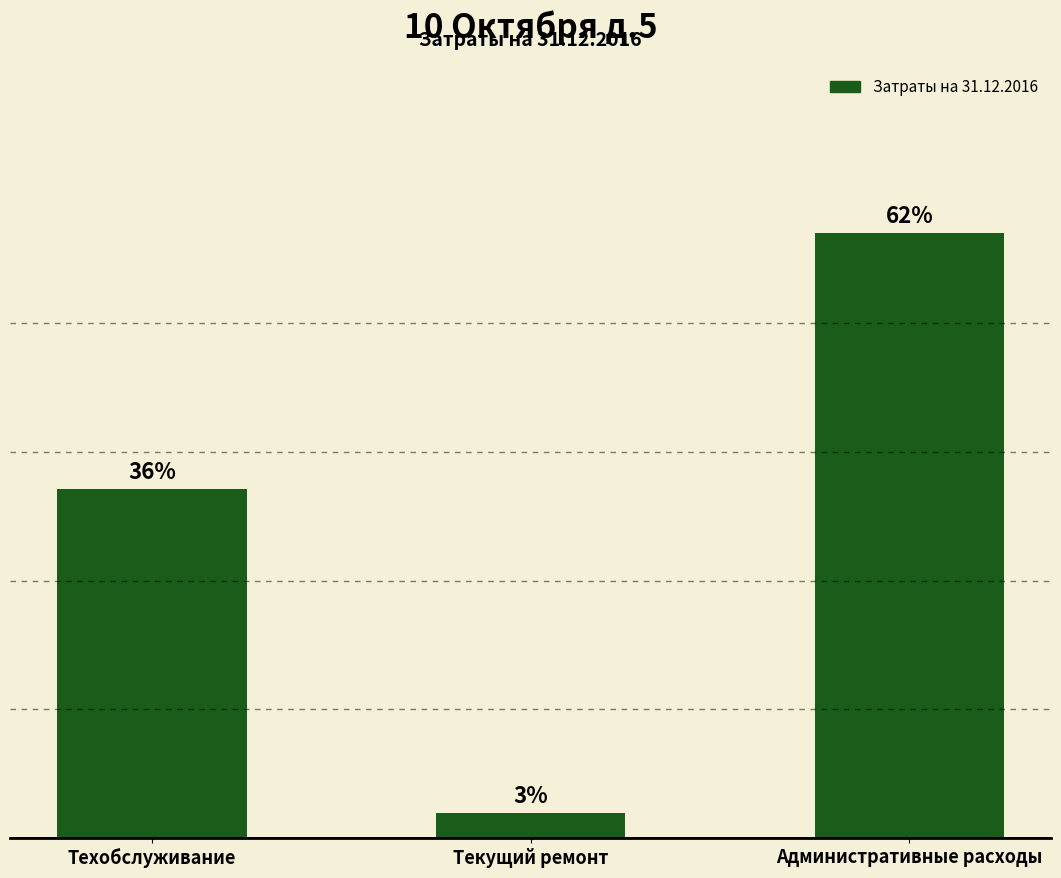

What is the change in value from Техобслуживание to Текущий ремонт?

-12567.7